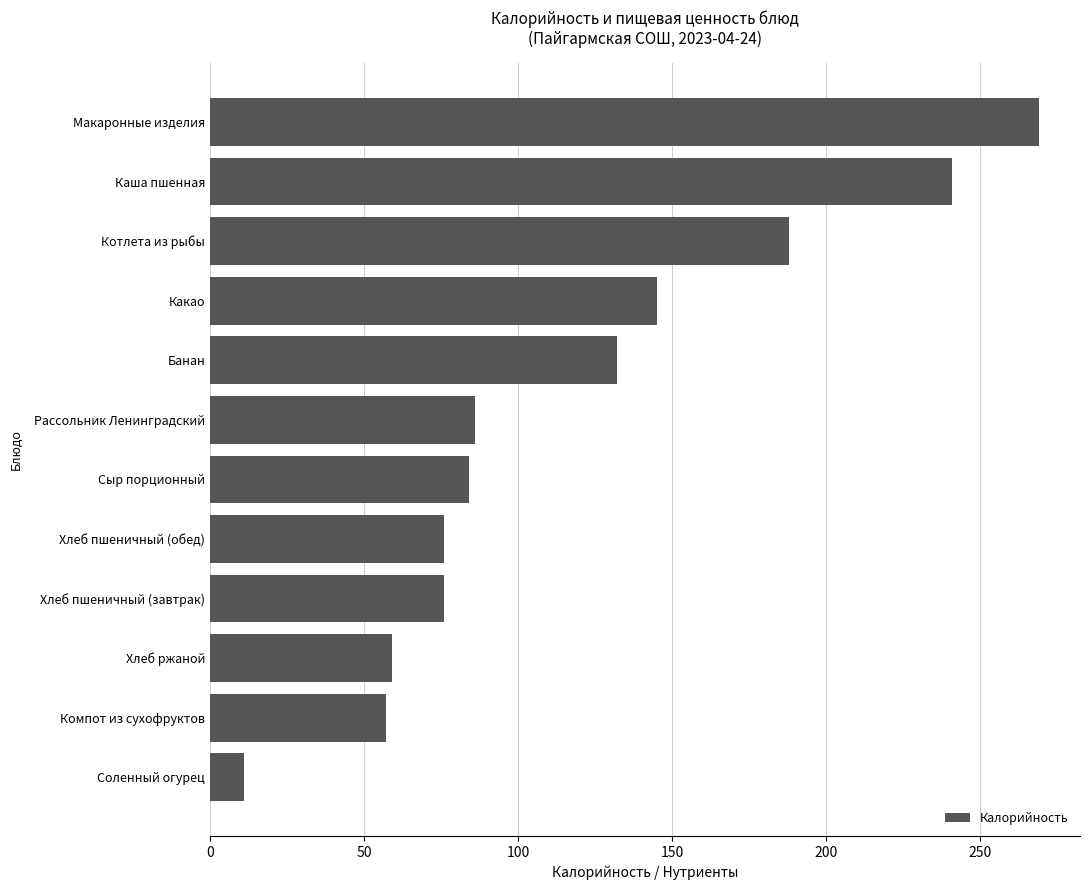

Approximately how many times larger is the value at Сыр порционный compared to Банан?

0.6